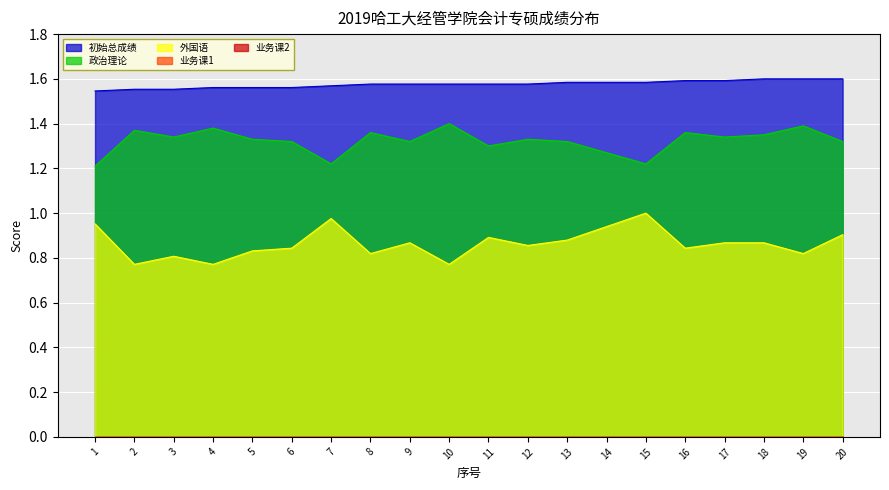

True or false: 政治理论 has a value of 1.4 at 10.

True